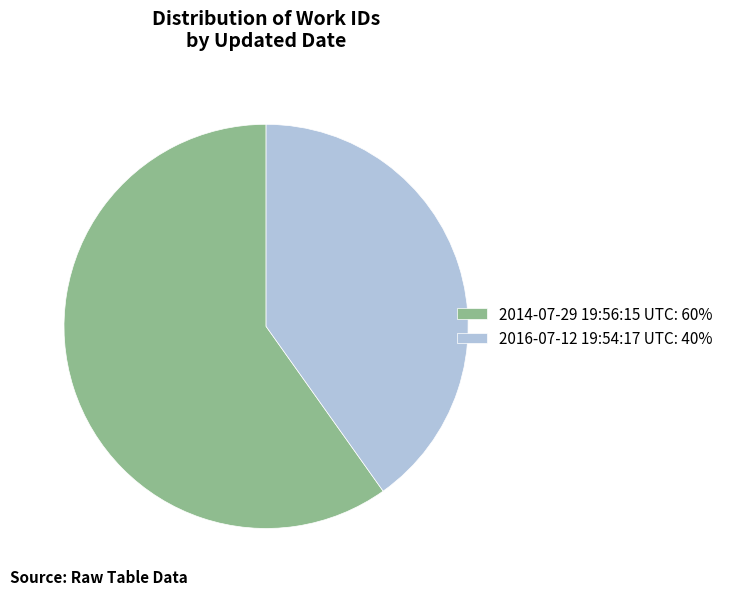

Between 2014-07-29 19:56:15 UTC: 60% and 2016-07-12 19:54:17 UTC: 40%, which is larger?

2014-07-29 19:56:15 UTC: 60%